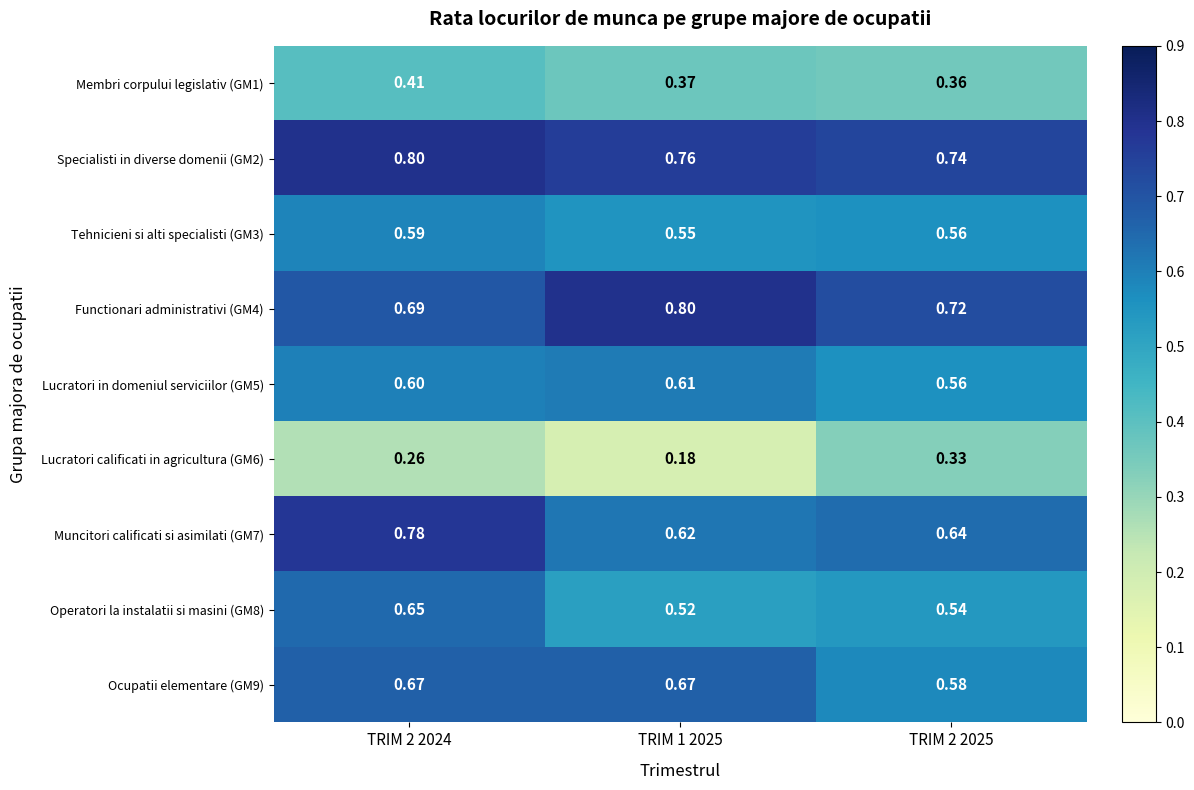

Between TRIM 2 2024 and TRIM 1 2025, which series saw the biggest shift?

Muncitori calificati si asimilati (GM7)